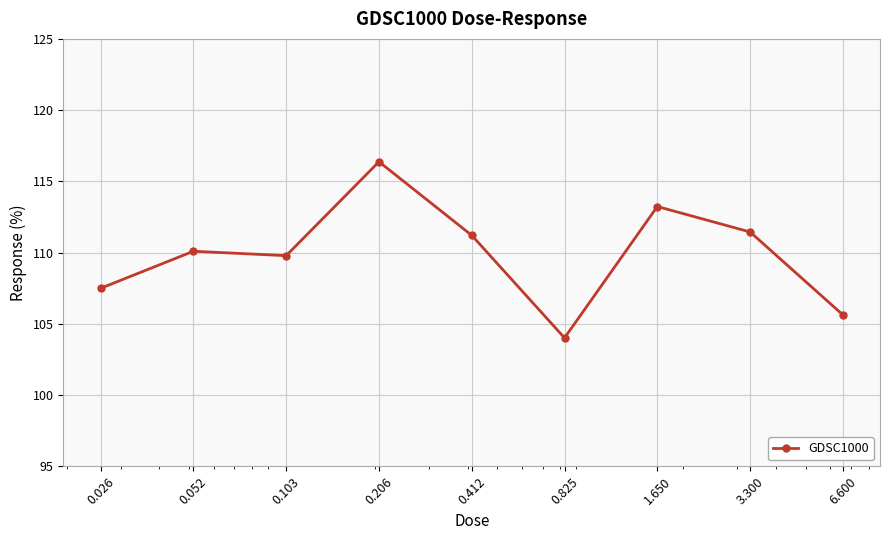

What is the minimum value shown in the chart?

104.0